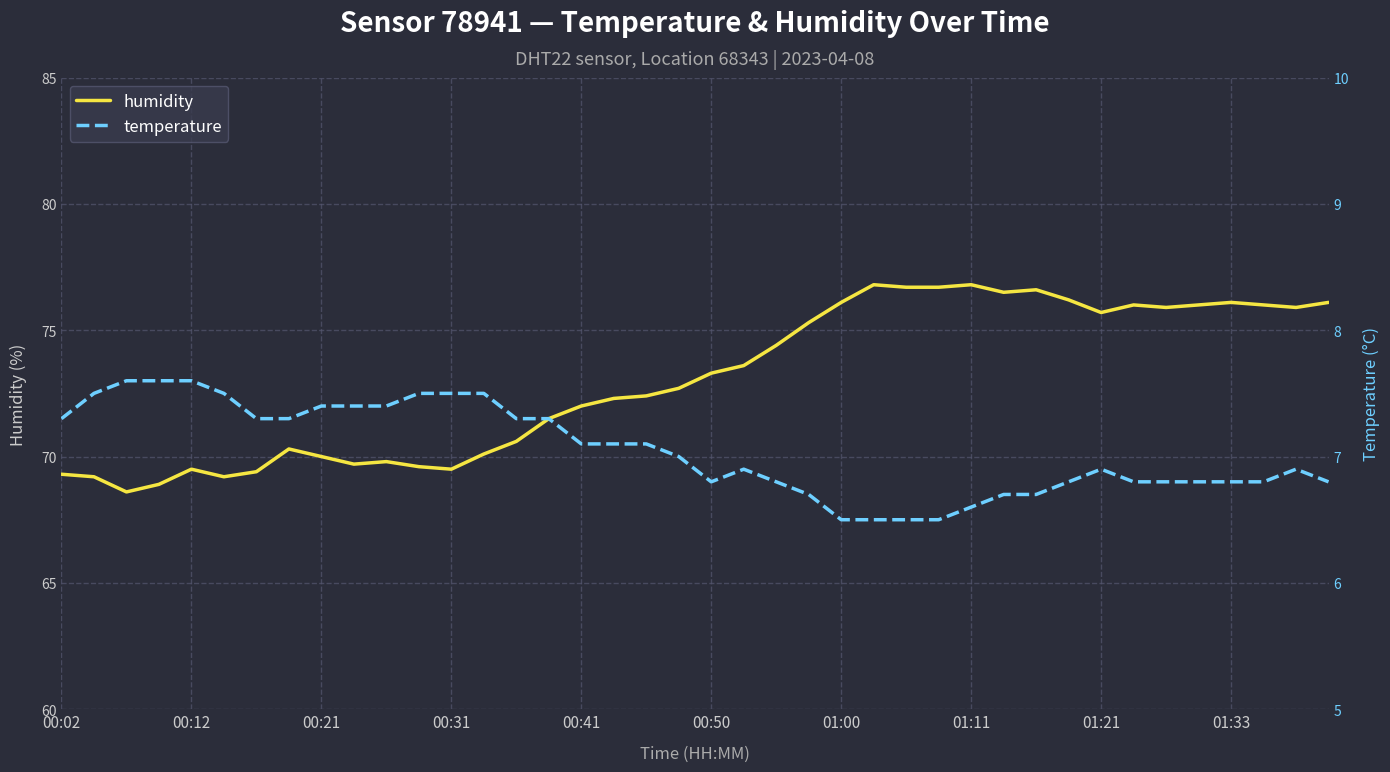

What is the highest value of the humidity series?

76.8